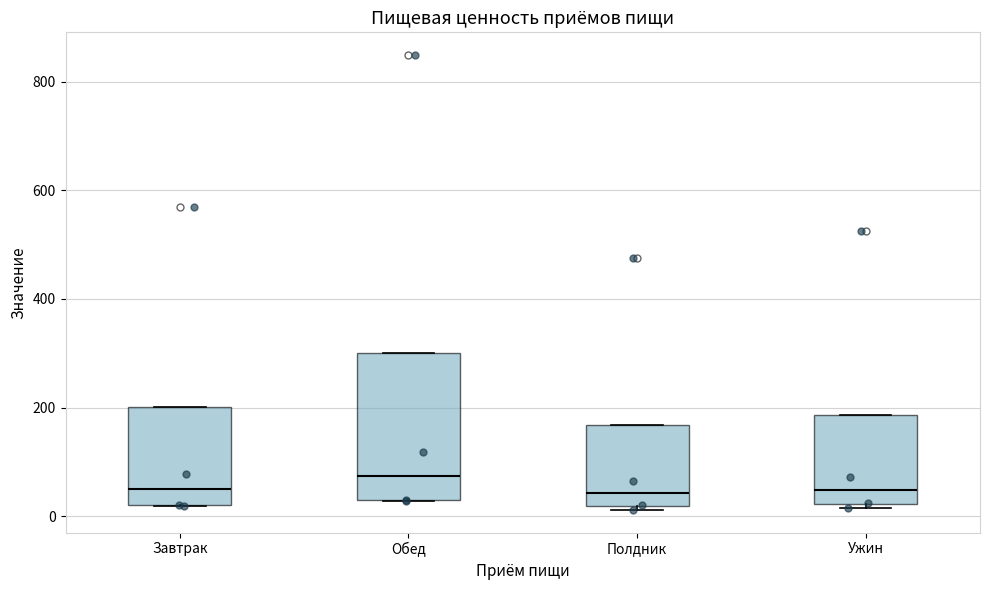

Which box has the highest median line?

Обед